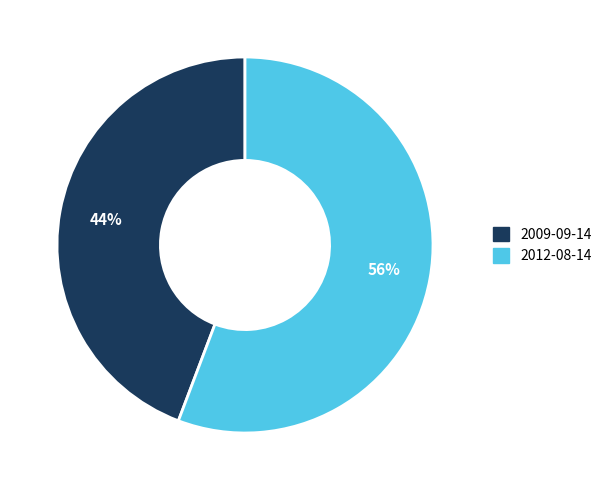

To the nearest percent, what percentage of the pie is 2012-08-14?

56%